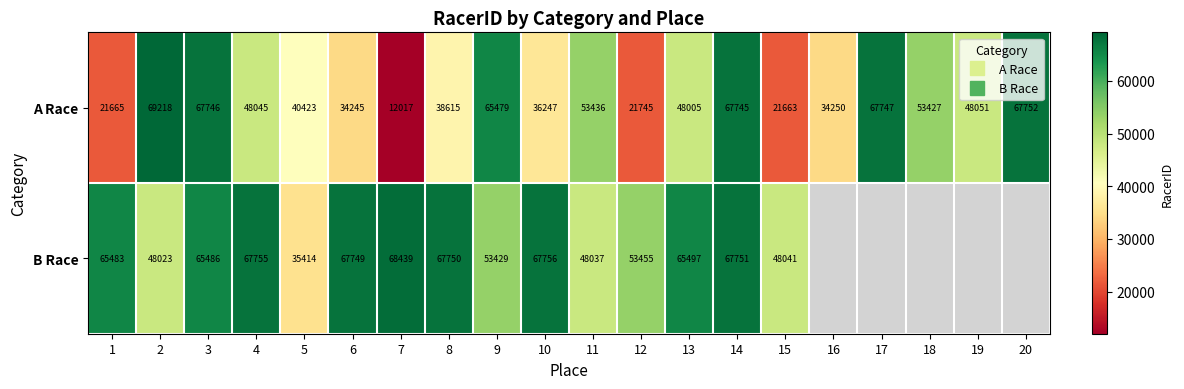

What is the maximum value for A Race?

69218.0